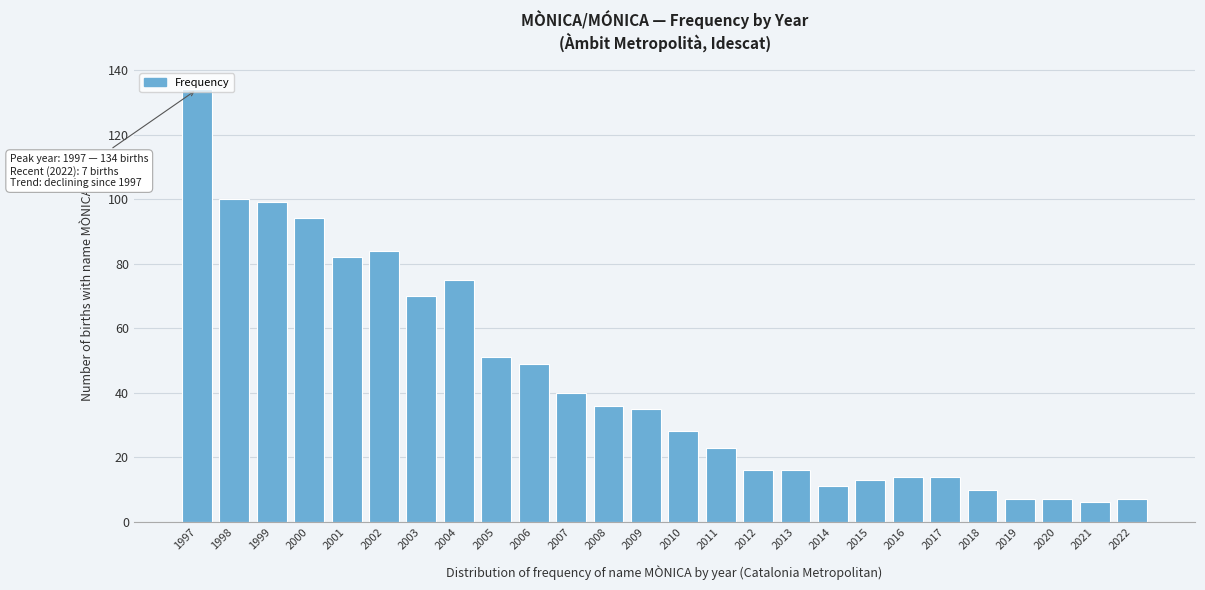

What is the difference between the values at 2013 and 2006?

33